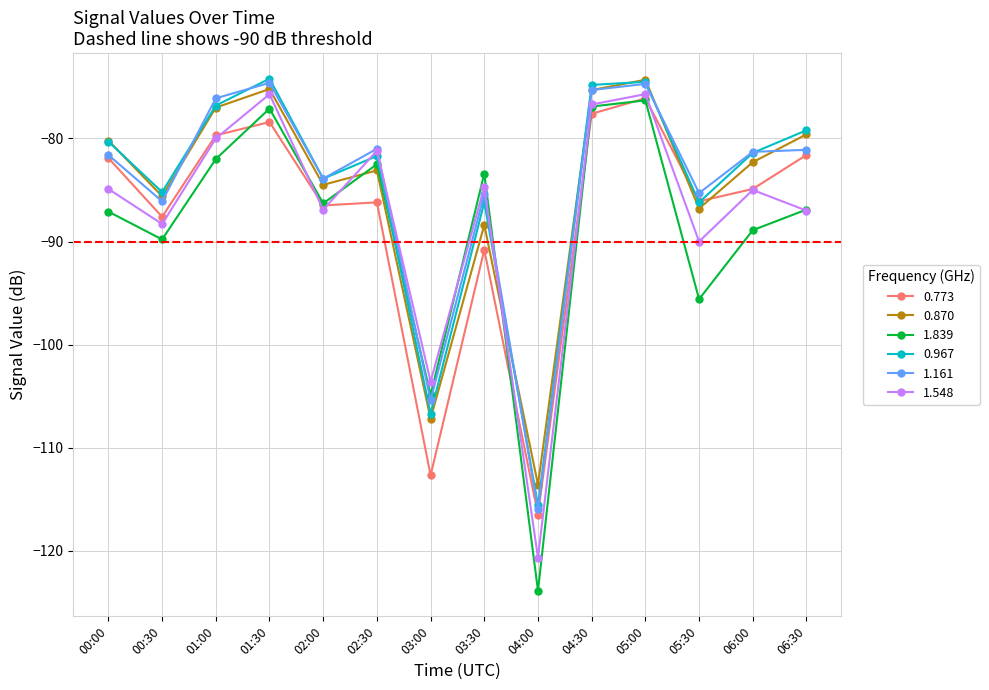

After their last crossing, which series has the higher values: 1.839 or 0.967?

0.967